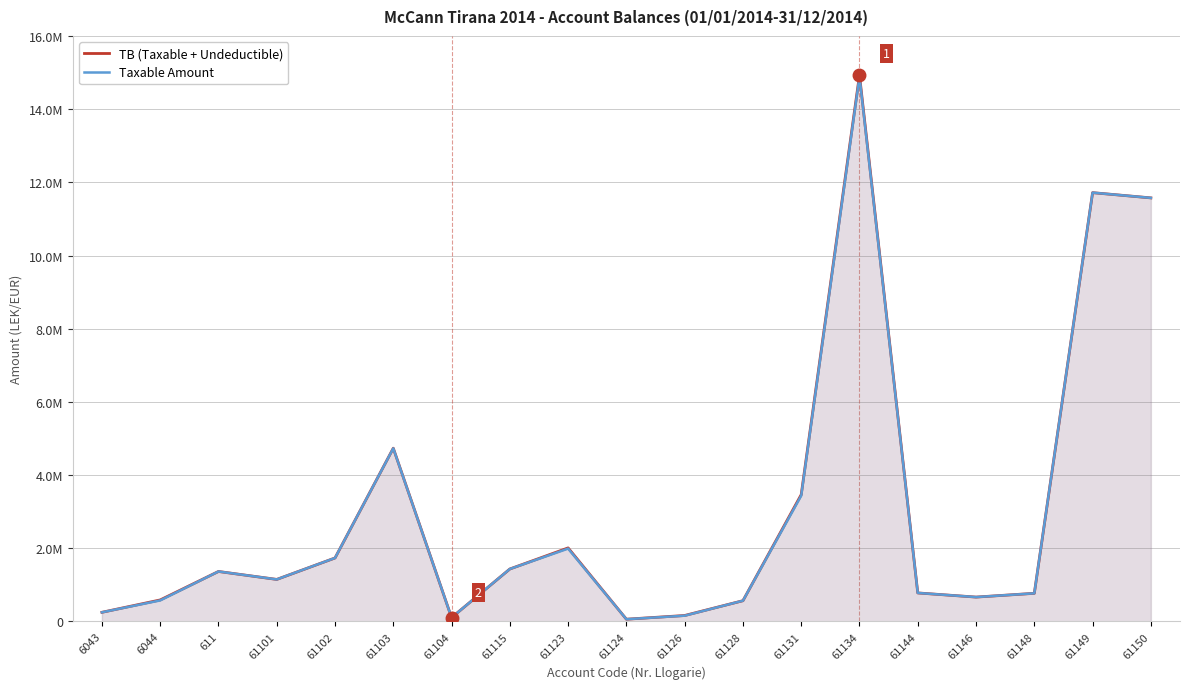

List the labels in order of TB (Taxable + Undeductible) value, largest first.

61134, 61149, 61150, 61103, 61131, 61123, 61102, 61115, 611, 61101, 61144, 61148, 61146, 6044, 61128, 6043, 61126, 61104, 61124